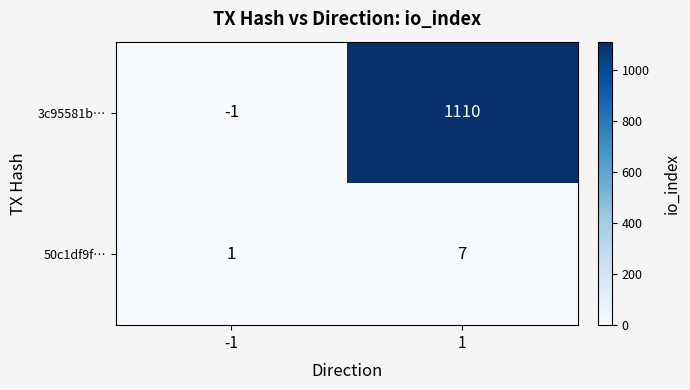

What value does the 3c95581b… series have at 1, to the nearest 10?

1110